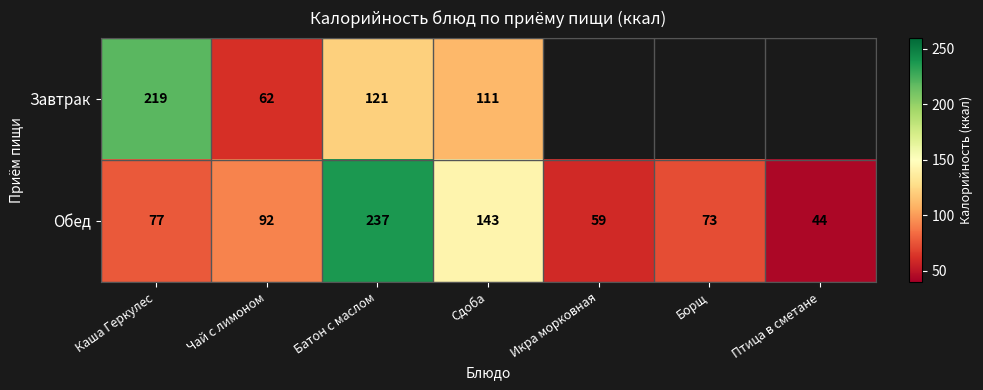

The Обед series shows 98 at Борщ. True or false?

False